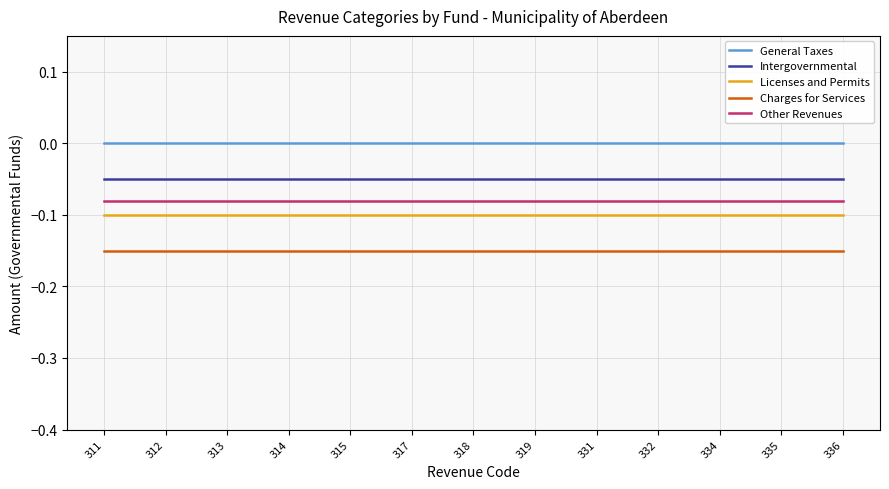

Which series has the largest total across all categories?

General Taxes